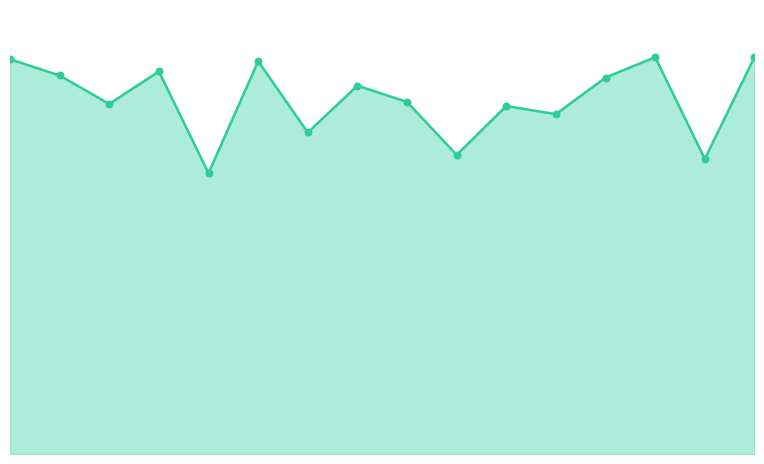

At which category is the sum across all series the highest?

13